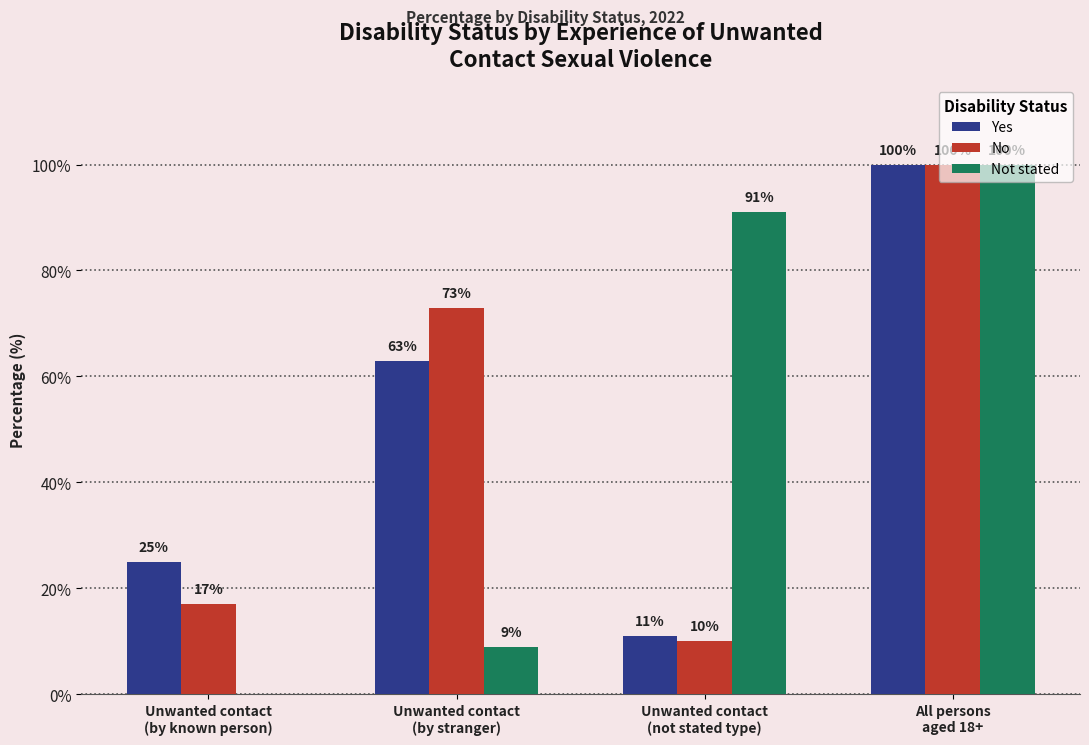

What is the greatest value displayed?

100